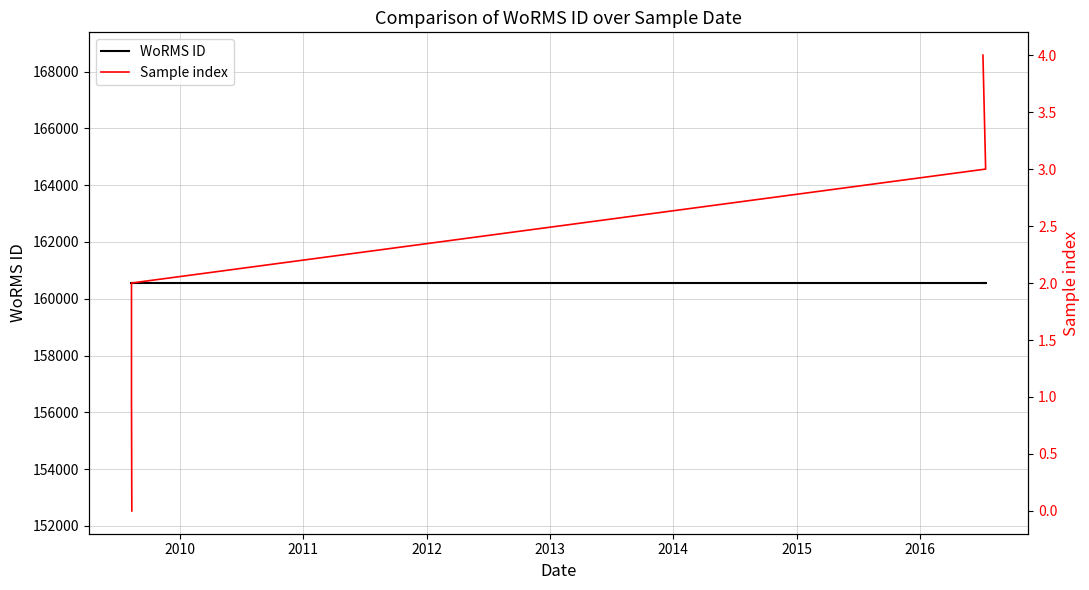

Is the value of Sample index at 2011 greater than the value of WoRMS ID at 2010?

No